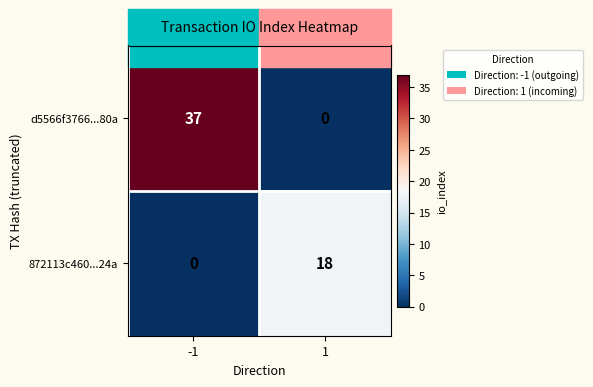

What is the highest value of the d5566f3766...80a series?

37